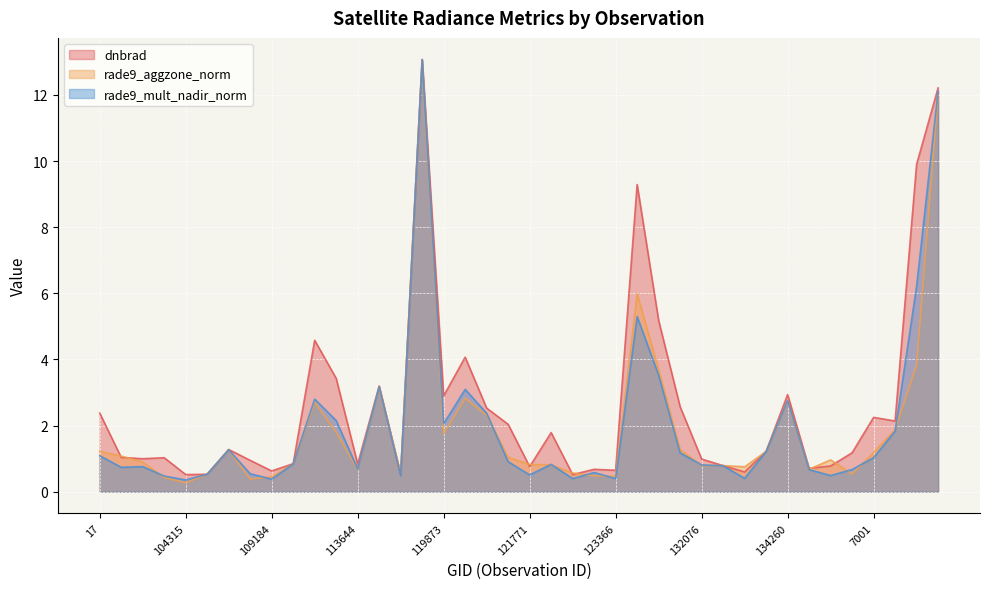

What is the value of the rade9_aggzone_norm point at the 9th from the left?

0.5